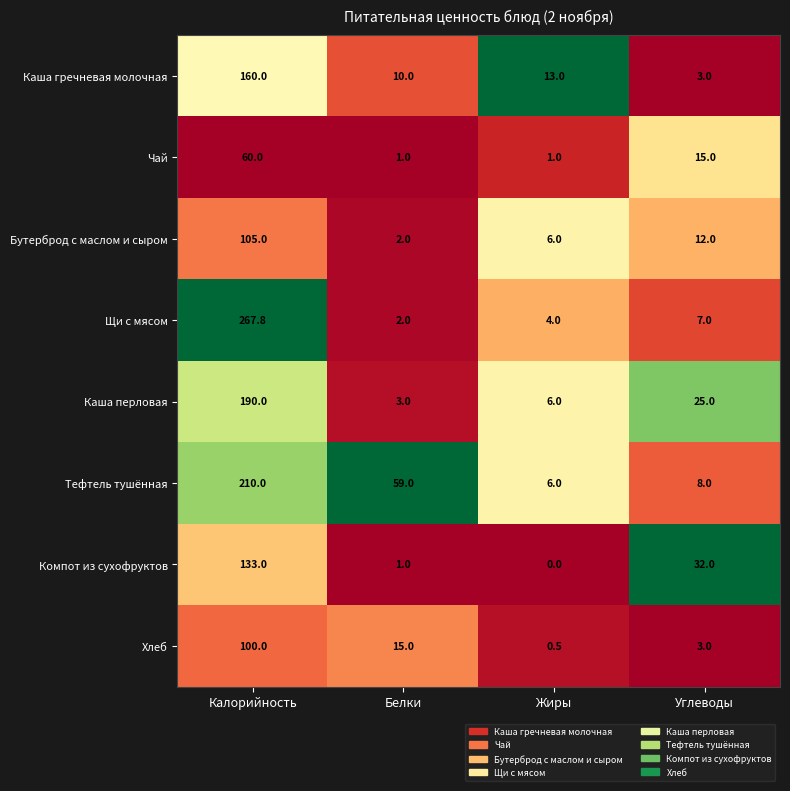

What is the approximate value of Тефтель тушённая at Жиры?

6.0